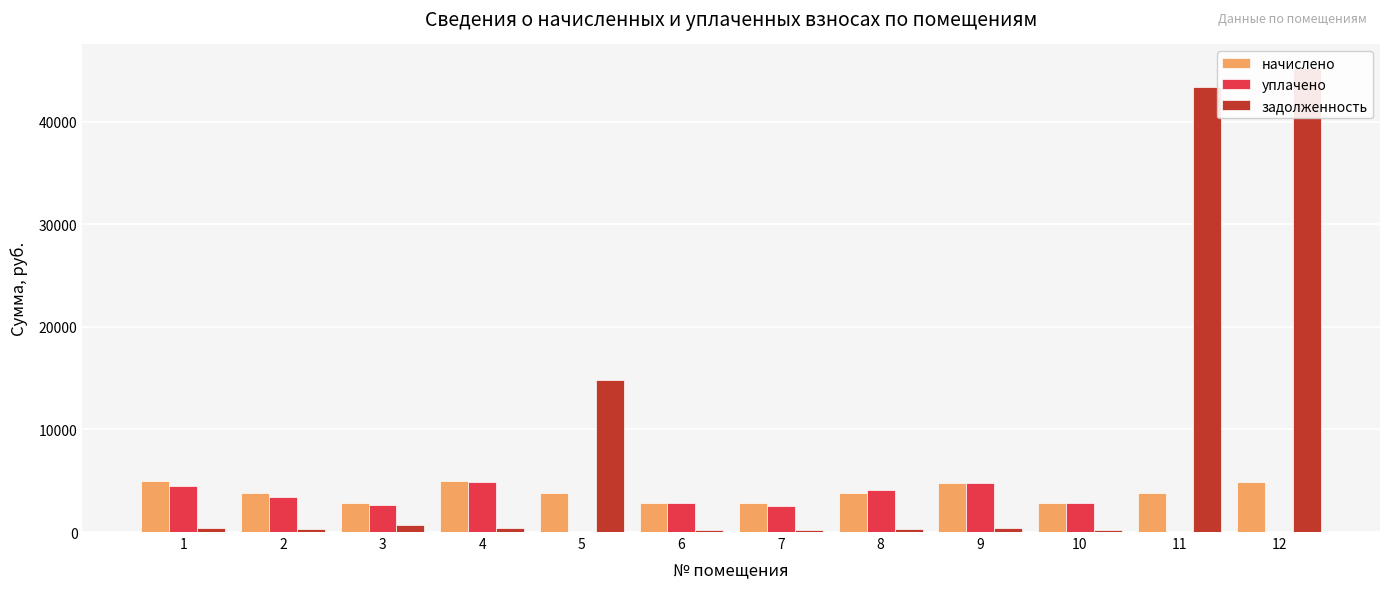

Which series changed the most between 1 and 2?

начислено